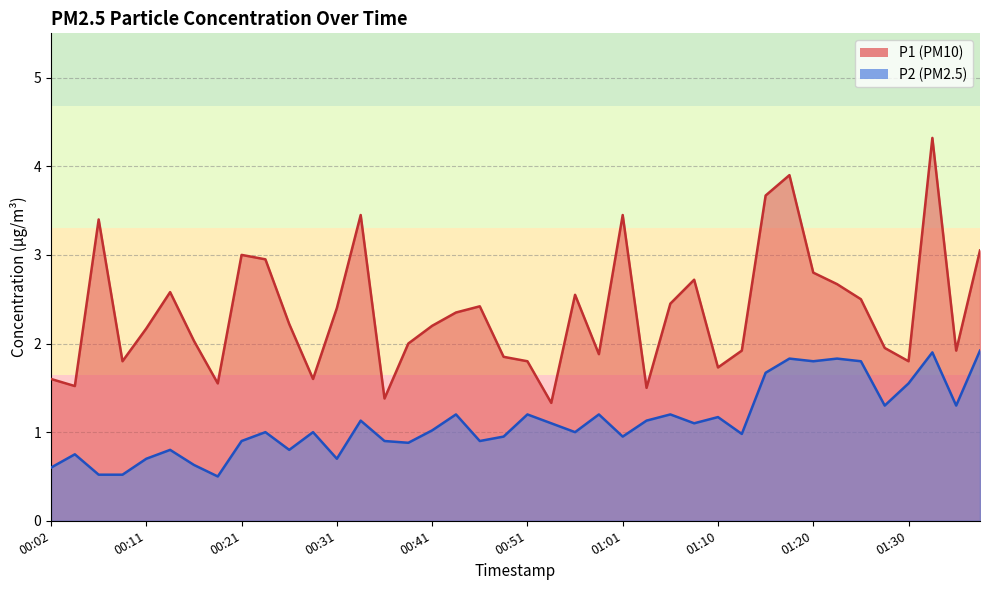

What are all the series names shown in the legend?

P1, P2